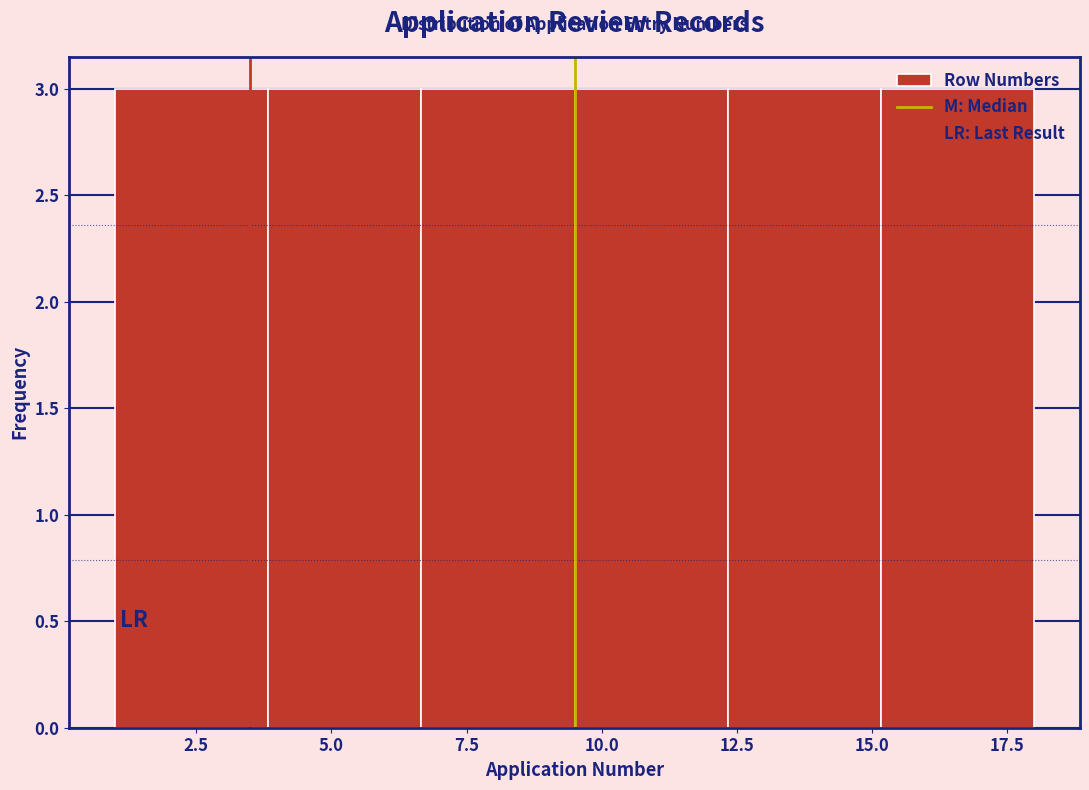

Reading left to right, list every bar in this chart as the range it spans on the x-axis followed by its height. Neither the bar edges nor the heights are printed on the chart, so give them approximately, as read against the axes.

1.0 to 4.0: 3
4.0 to 6.5: 3
6.5 to 9.5: 3
9.5 to 12.5: 3
12.5 to 15.0: 3
15.0 to 18.0: 3